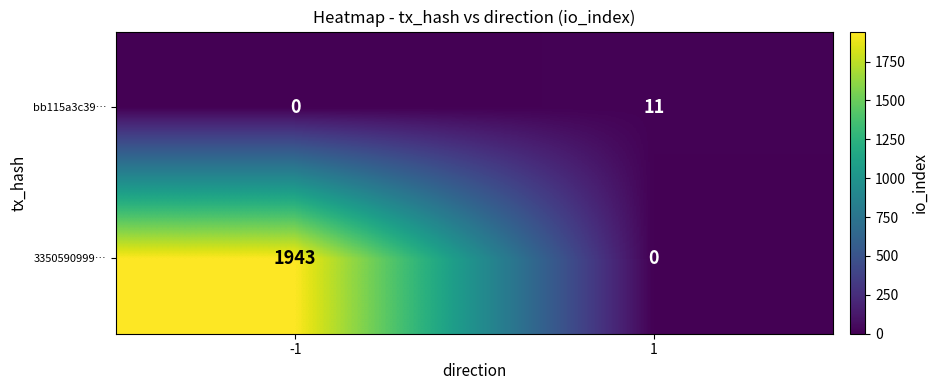

Which series has the widest spread of values?

3350590999…